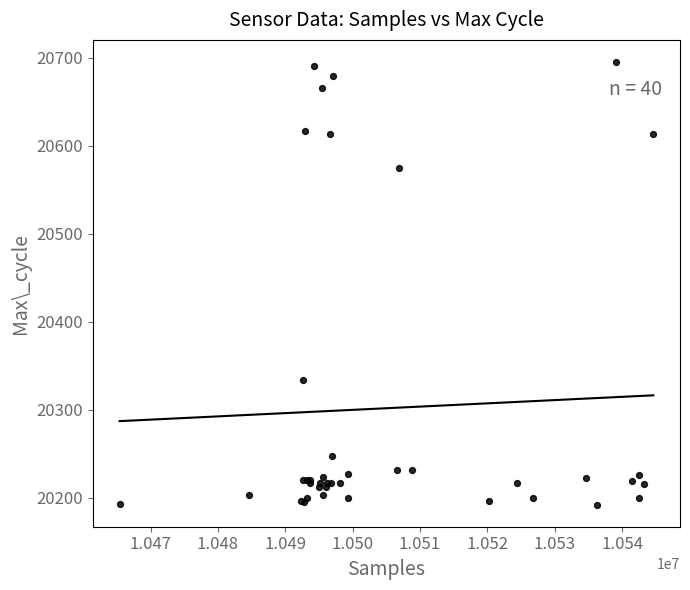

What Y value in the scatter plot is closest to 20443?

20334